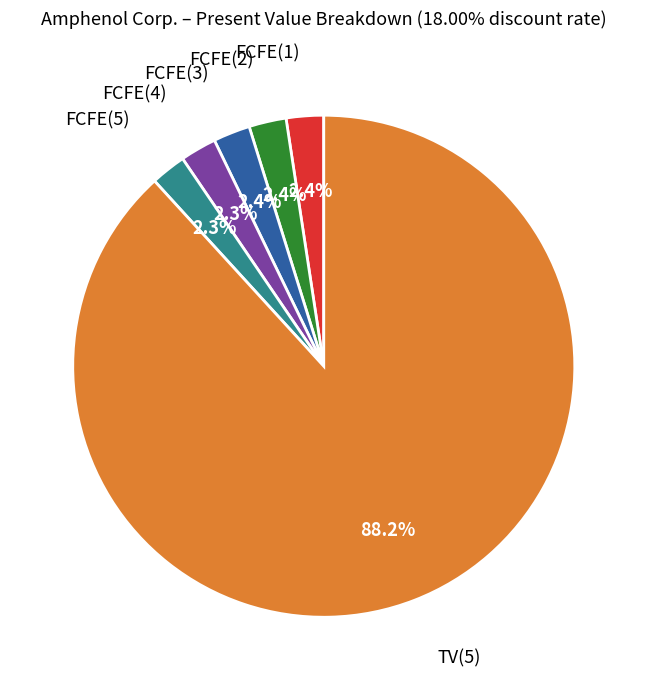

Is there any slice that represents more than half of the pie?

Yes